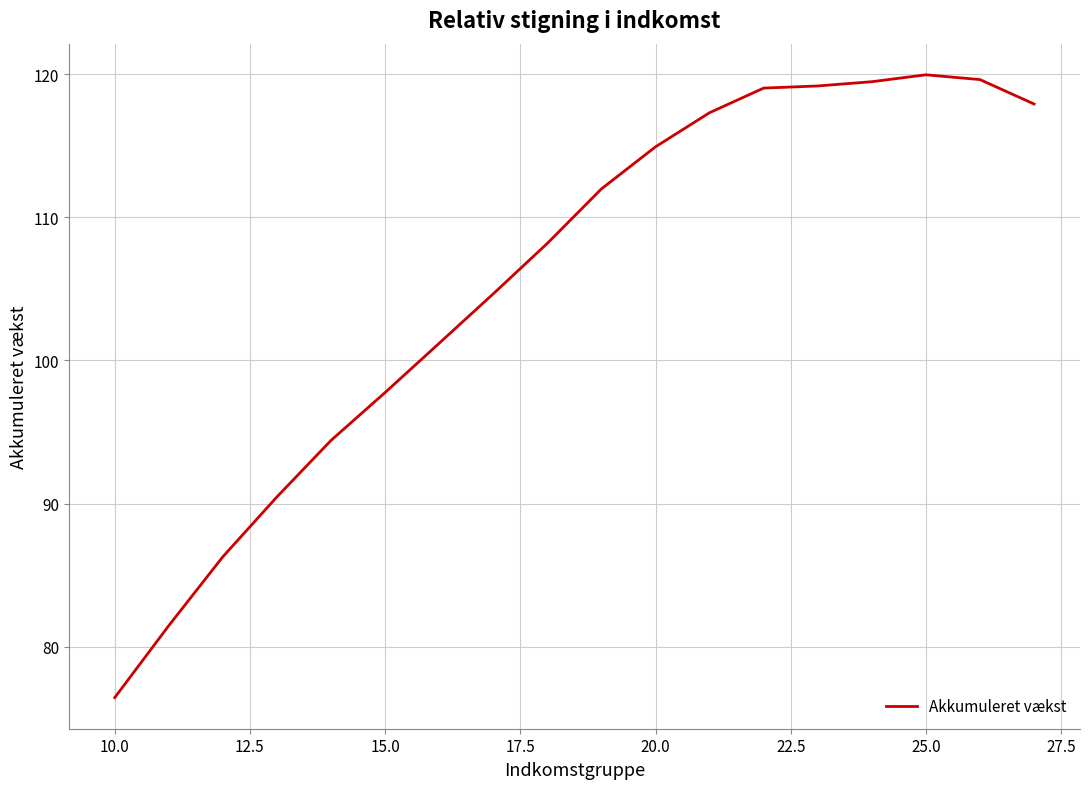

What is the maximum value shown in the chart?

120.0